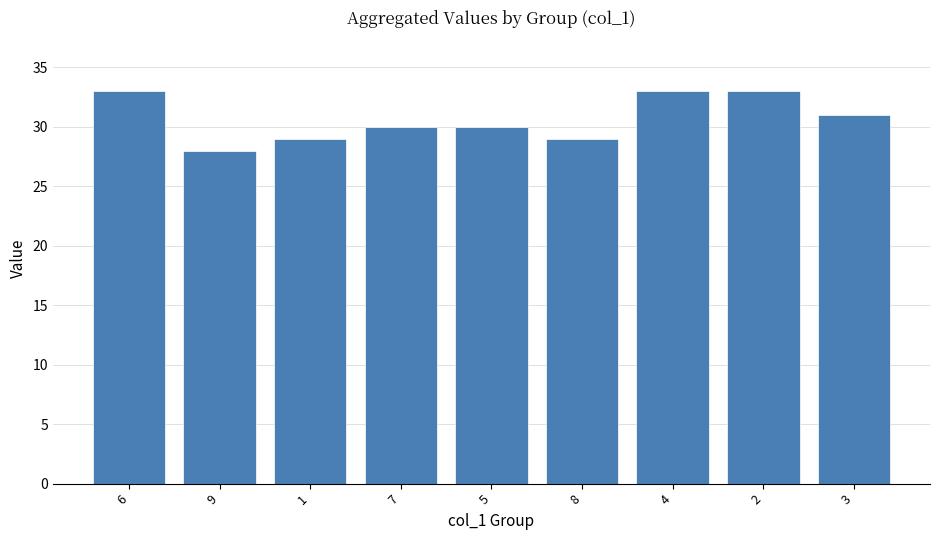

What is the minimum value shown in the chart?

28